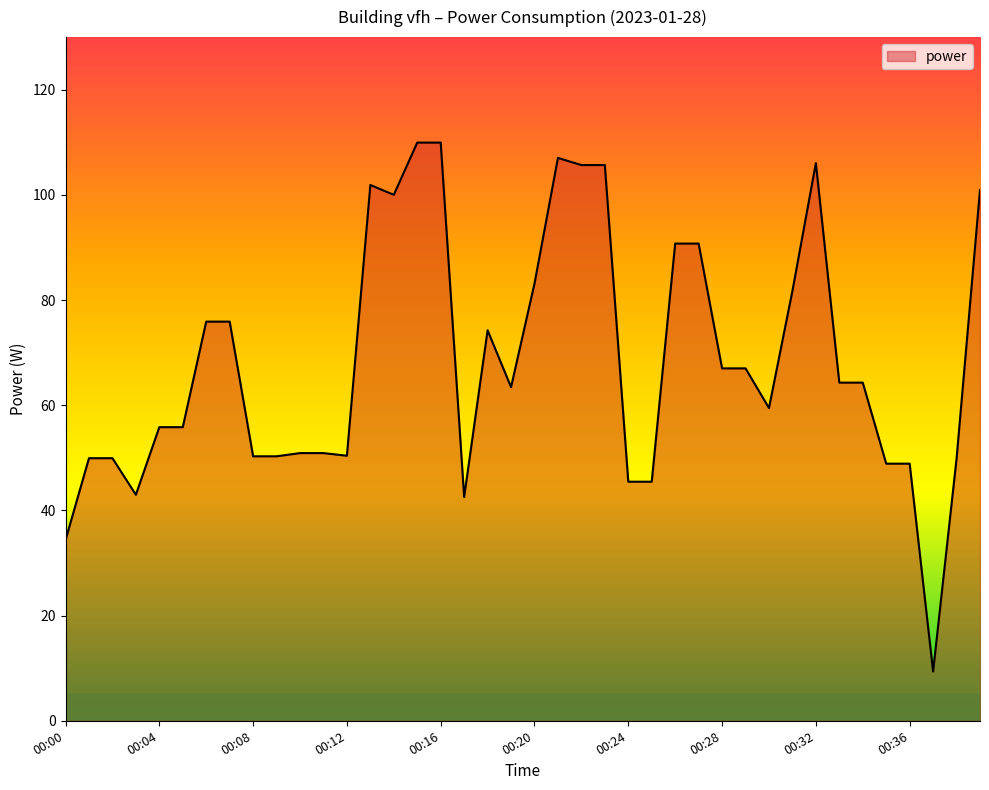

True or false: the data has more than 2 interior local peaks.

True